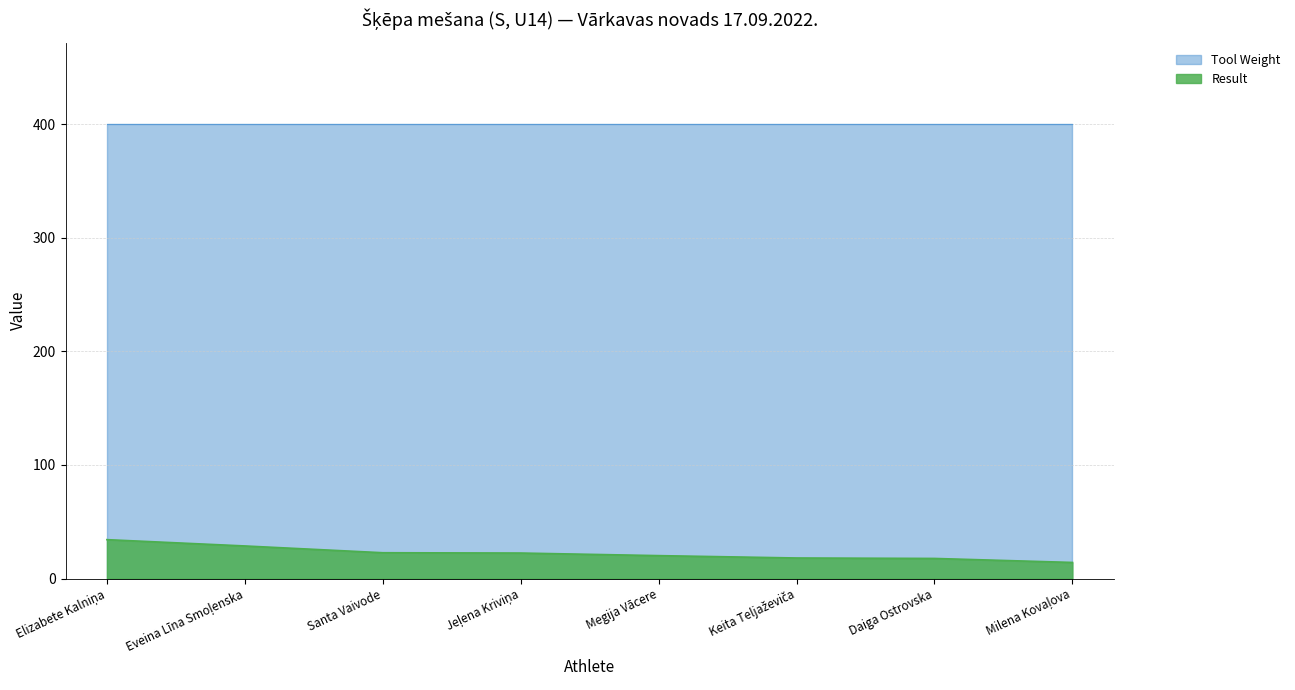

Between Santa Vaivode and Elizabete Kalniņa, which is larger?

Elizabete Kalniņa